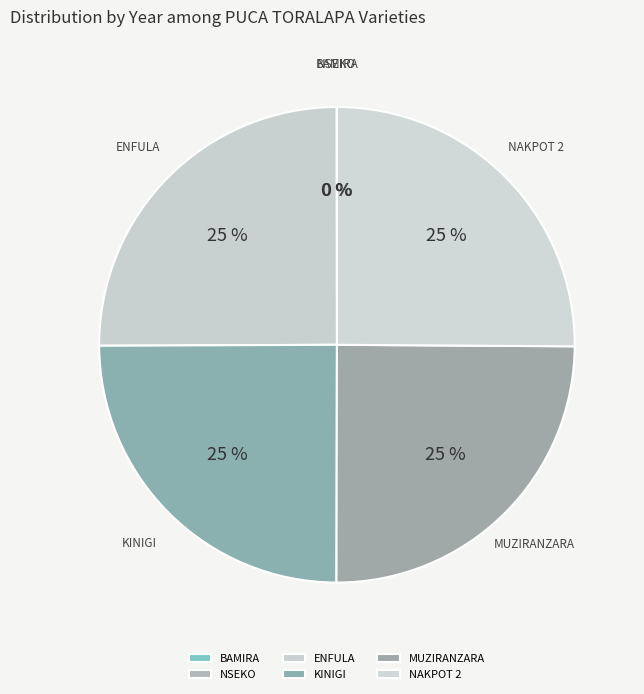

To the nearest percent, what is the difference between the largest and smallest slice percentages?

25%